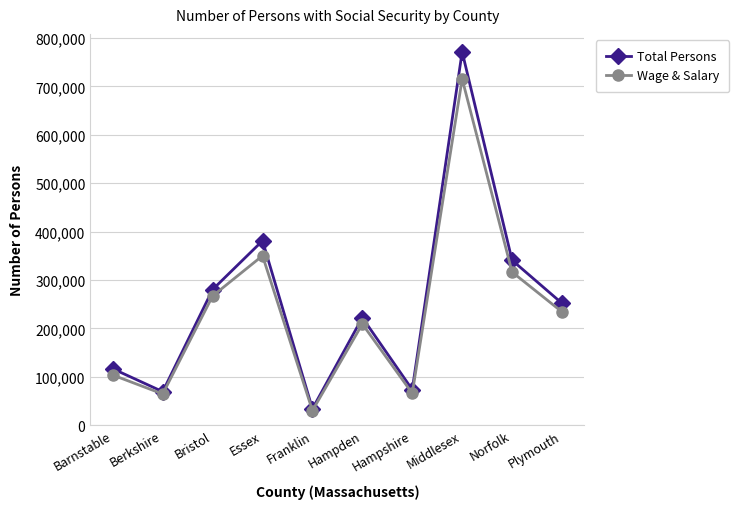

What is the value of the Total Persons point at the 9th from the left?

340728